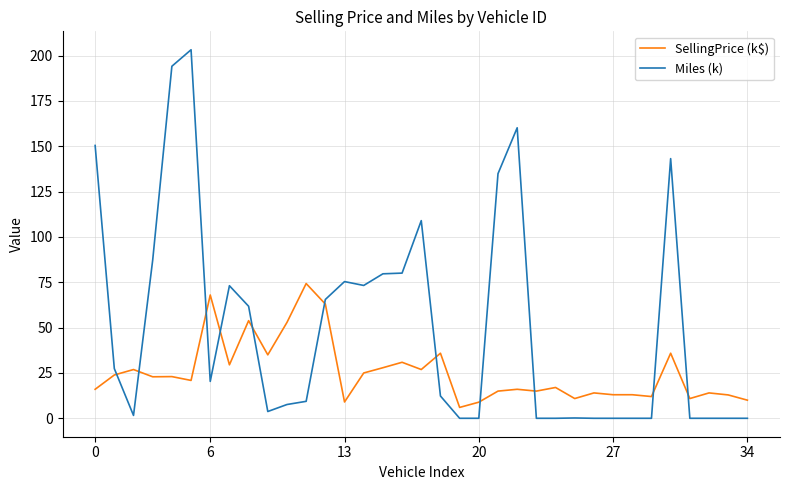

Which series has the widest spread of values?

Miles (k)